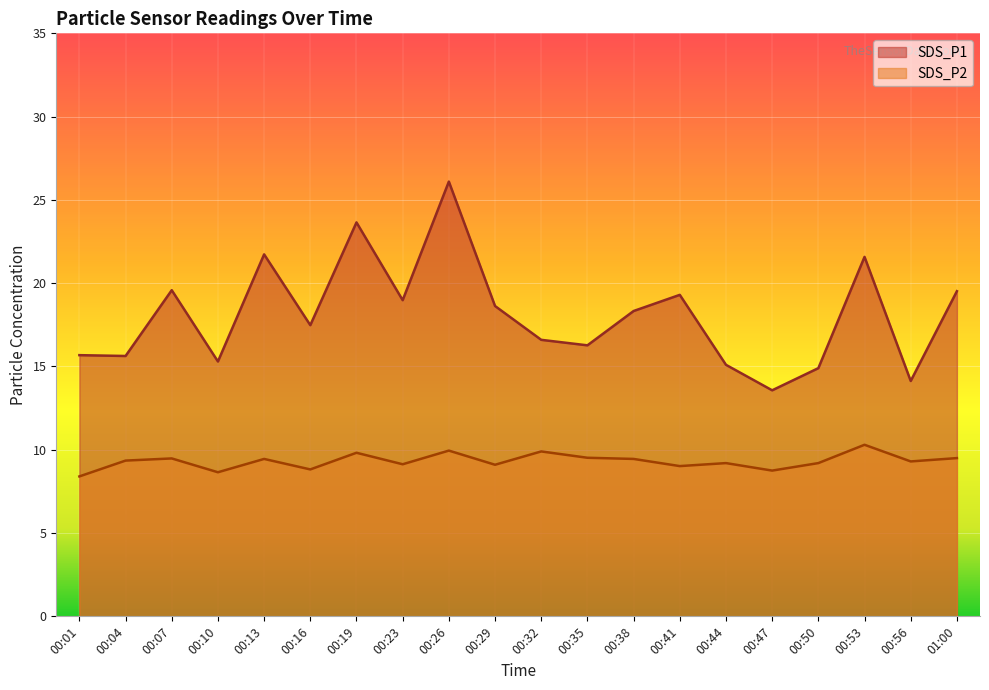

What position from the right is 00:41?

7